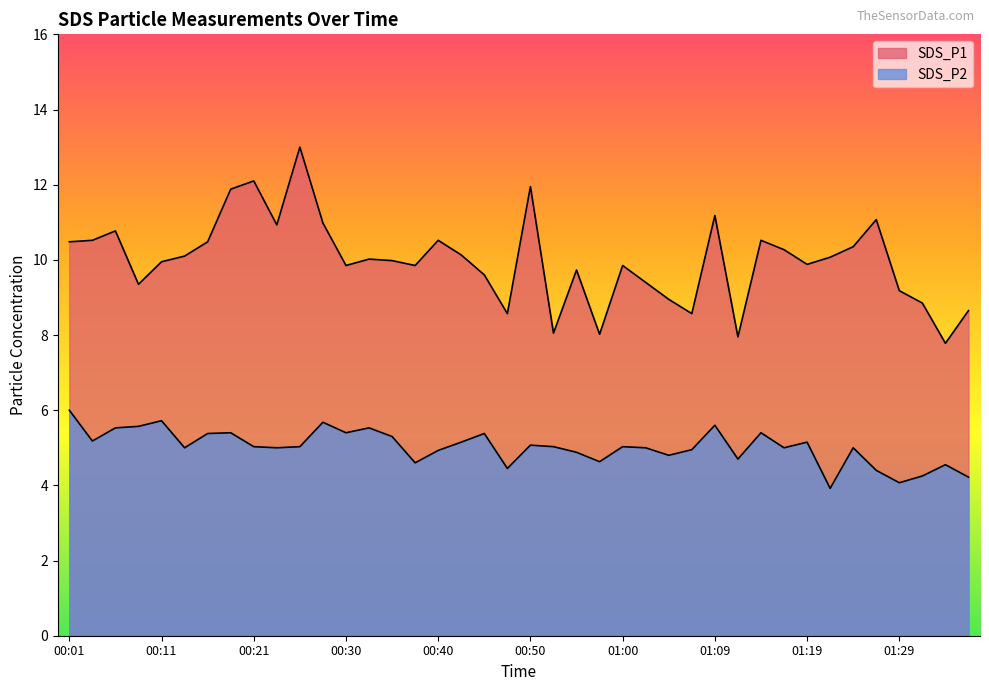

Does the chart display data point markers on the line(s)?

No